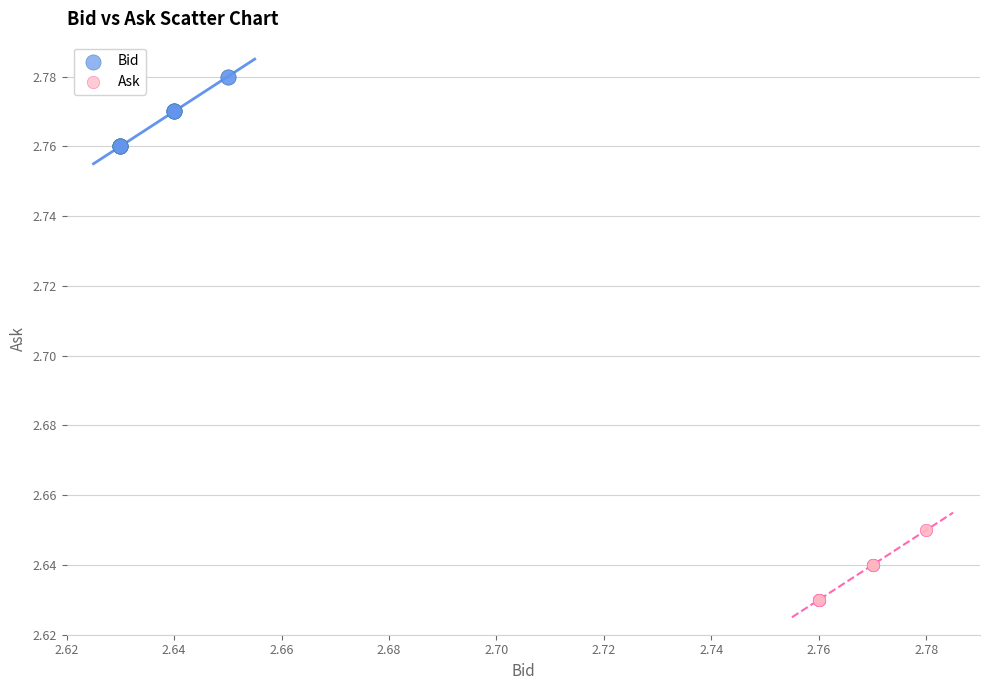

Which series contains the highest Y value?

Bid